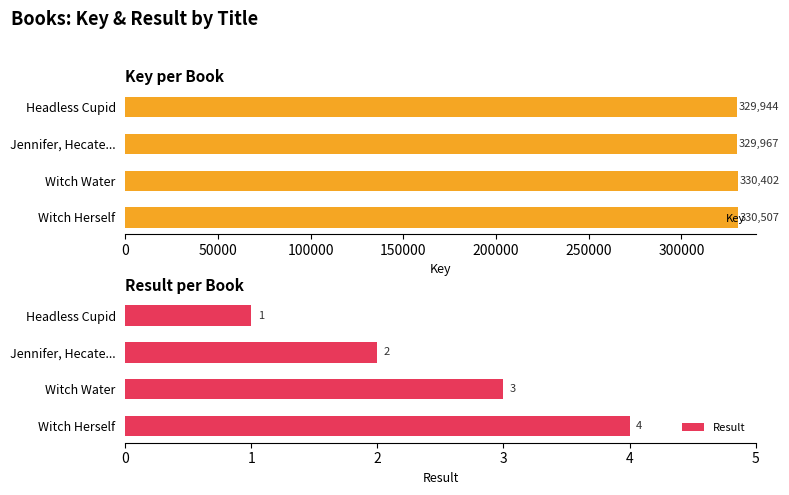

What is the value of the Key bar at the 4th from the left?

330507